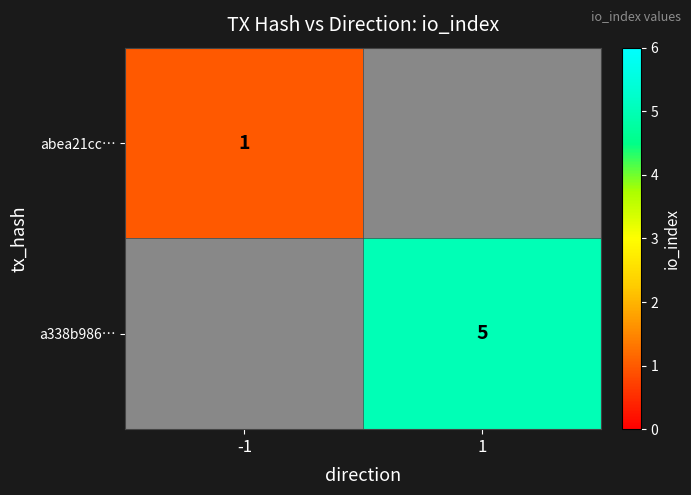

The a338b986… series shows 5 at 1. True or false?

True